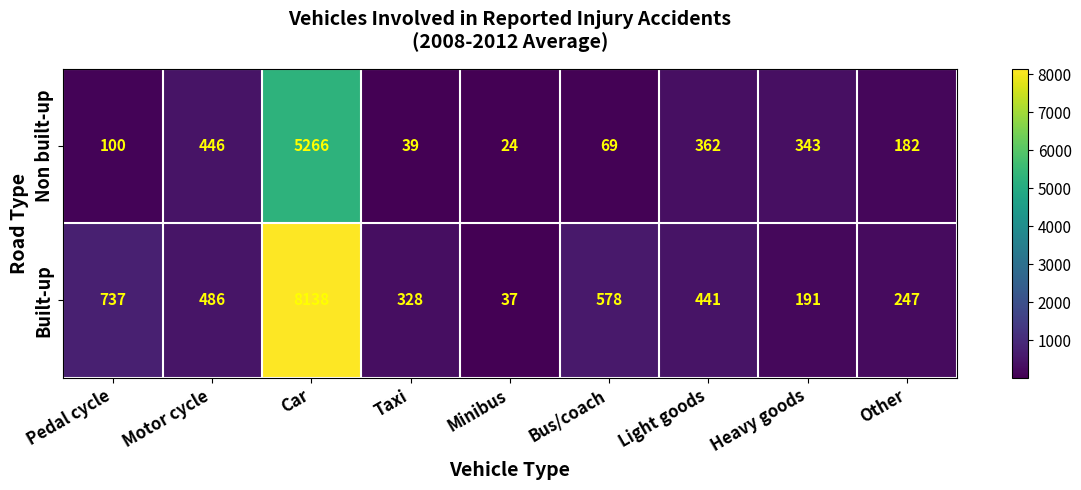

Rank the series by their maximum value, from highest to lowest.

Built-up, Non built-up